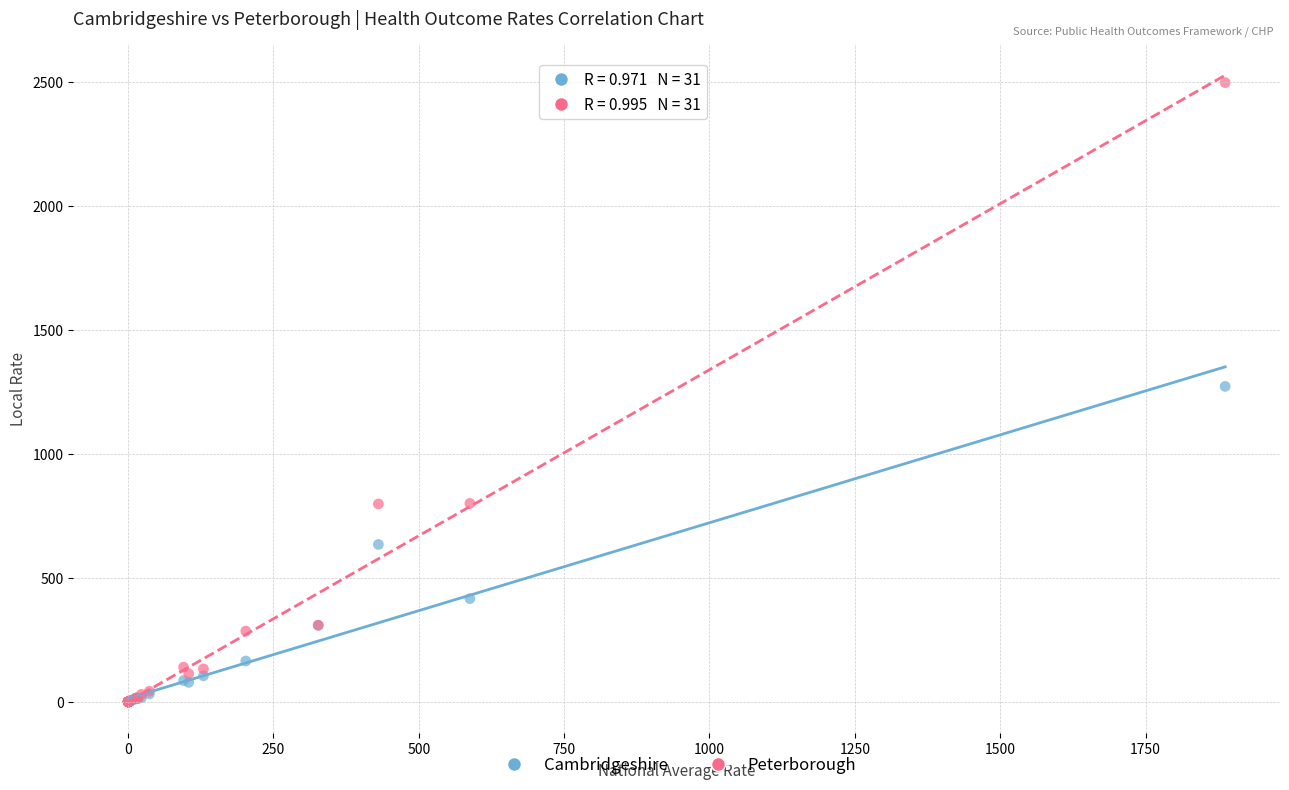

Which series reaches the maximum Y coordinate?

Peterborough